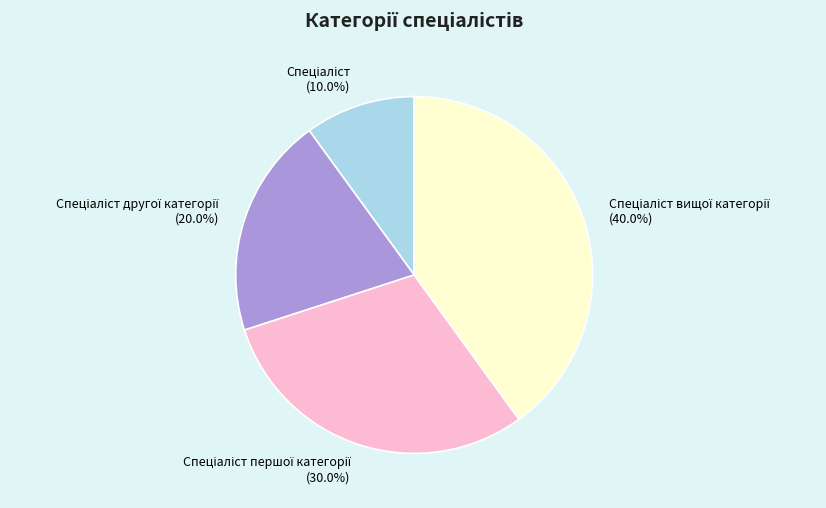

Is the sum of Спеціаліст другої категорії and Спеціаліст greater than half?

No